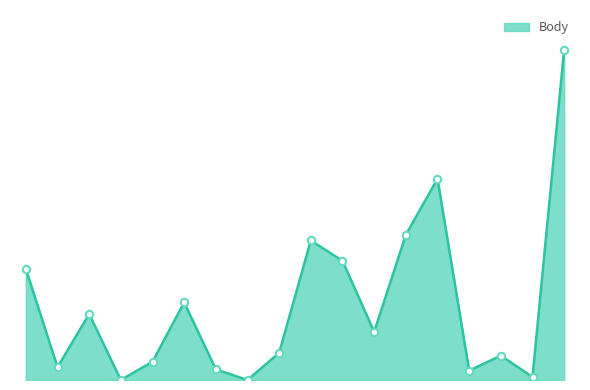

Does the chart have visible grid lines?

No